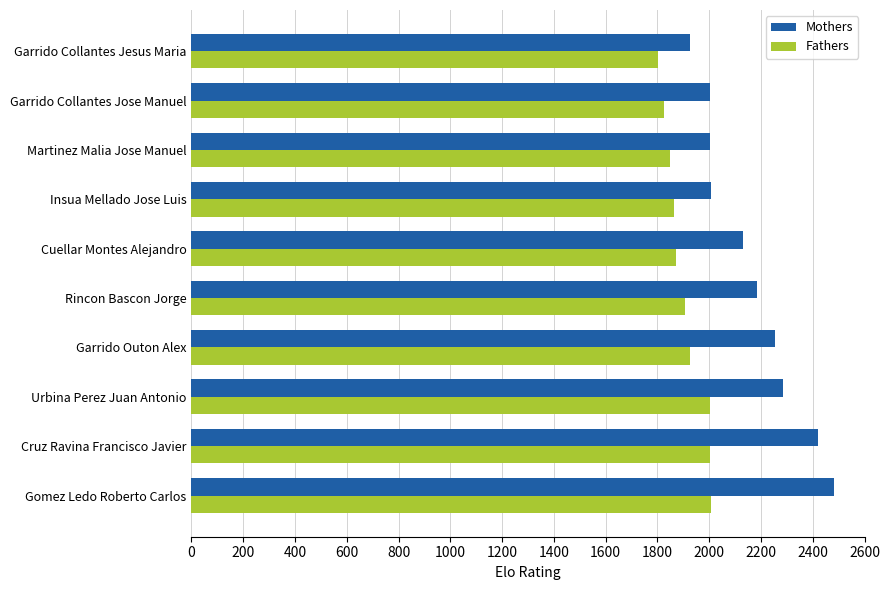

How many distinct data groups are displayed?

2